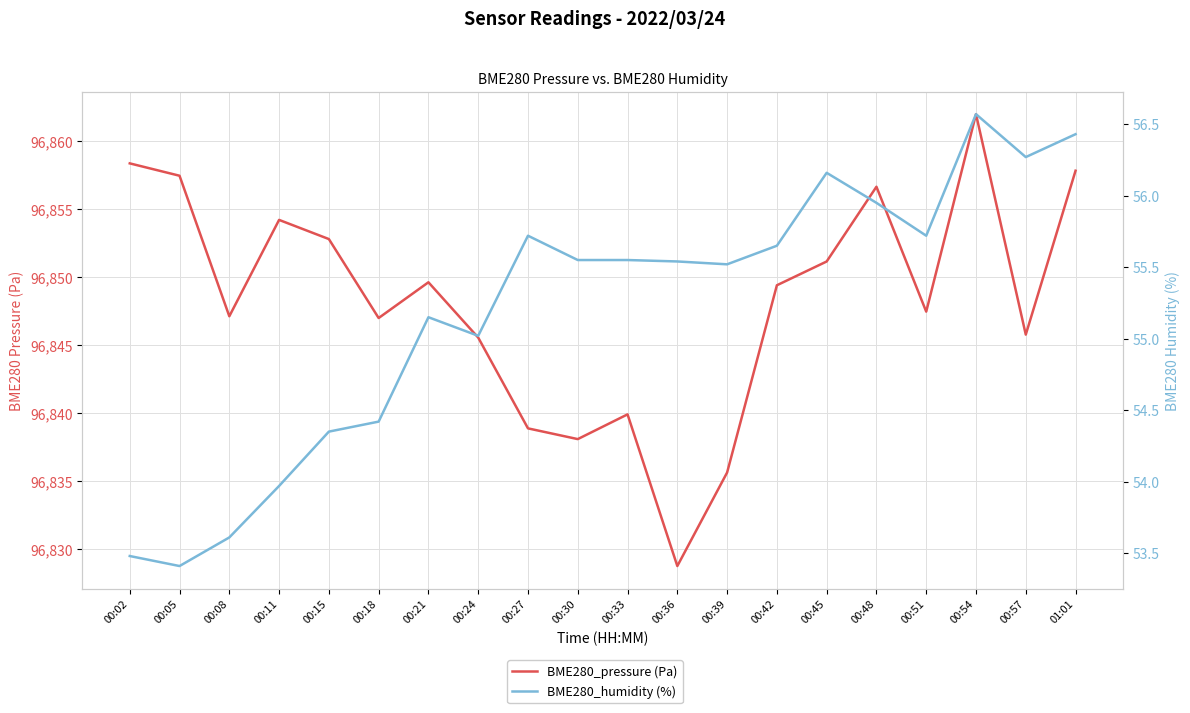

Reading left to right, list all the values displayed in this chart.

BME280_pressure (Pa): 96858.4	96857.5	96847.1	96854.2	96852.8	96847.0	96849.6	96845.6	96838.9	96838.1	96839.9	96828.8	96835.6	96849.4	96851.2	96856.7	96847.5	96862.0	96845.8	96857.8
BME280_humidity (%): 53.5	53.4	53.6	54.0	54.4	54.4	55.1	55.0	55.7	55.5	55.5	55.5	55.5	55.6	56.2	56.0	55.7	56.6	56.3	56.4